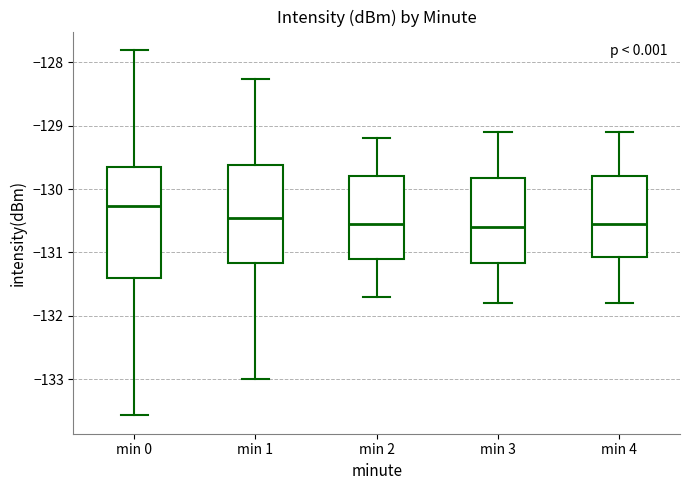

Where does the upper whisker of the box for min 0 end on the y-axis? The values are not printed on the chart, so give them approximately, as read against the axis.

-127.8